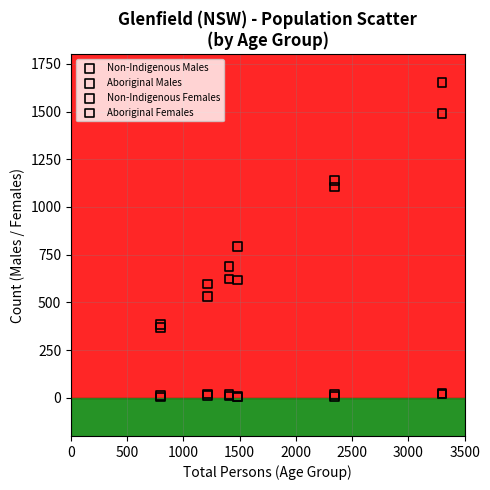

Which series contains the highest Y value?

Non-Indigenous Females